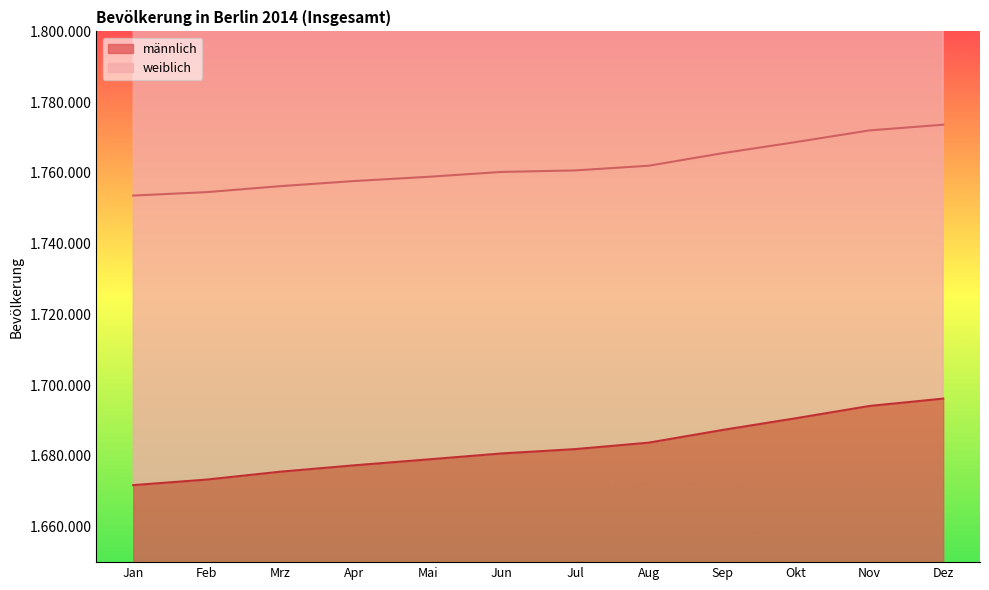

What is the approximate value of weiblich at Okt, to the nearest 100?

1768700